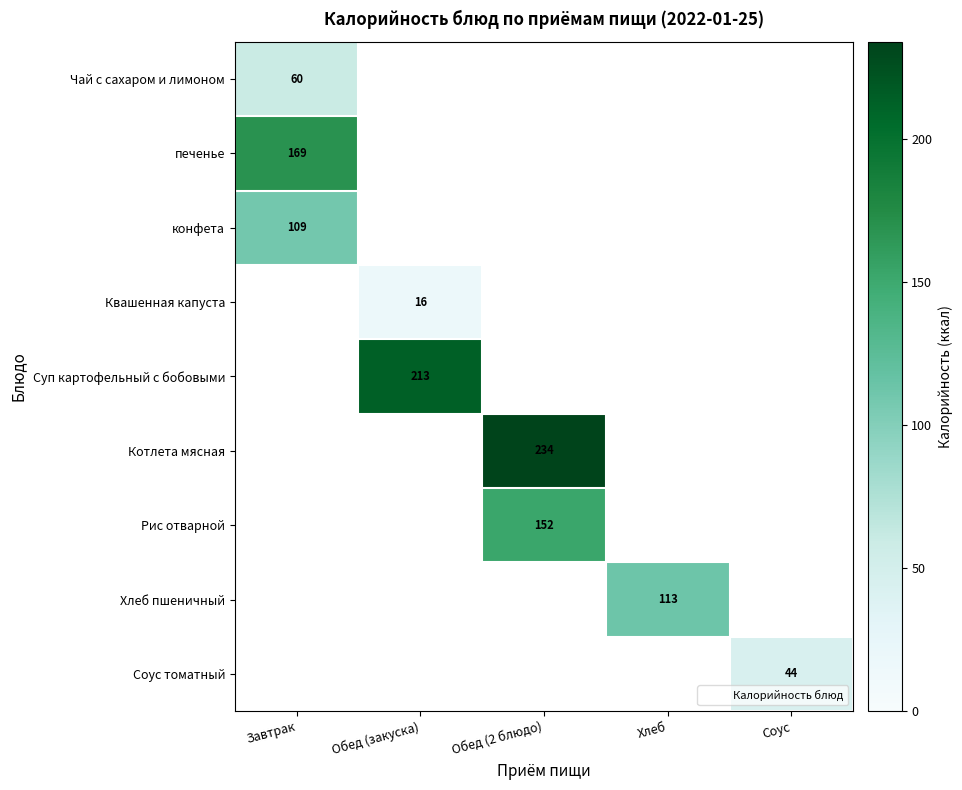

How many series are shown in this chart?

9